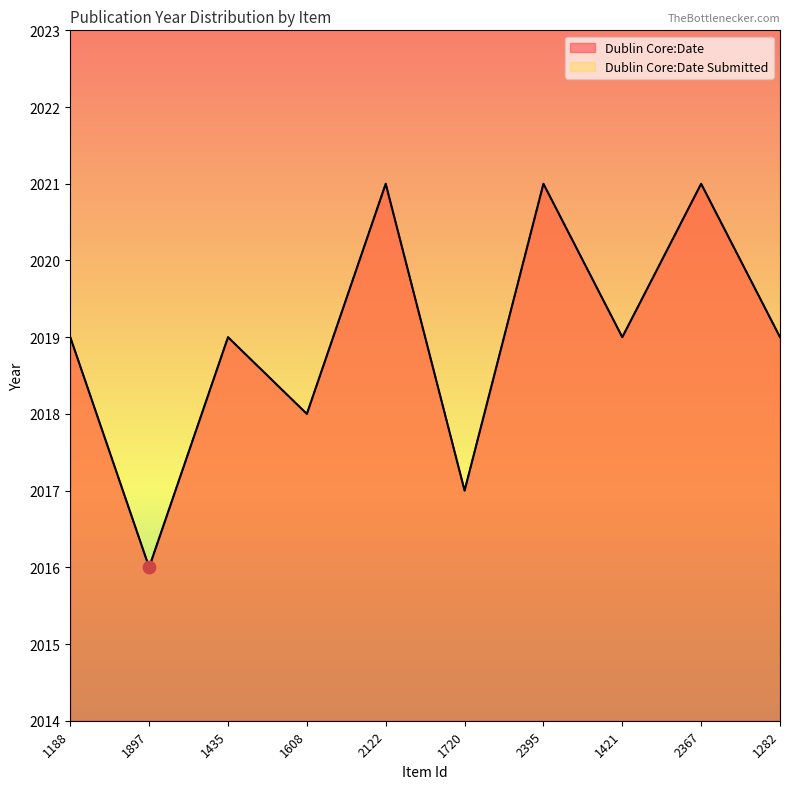

What is the total value across all series at 1720?

4034